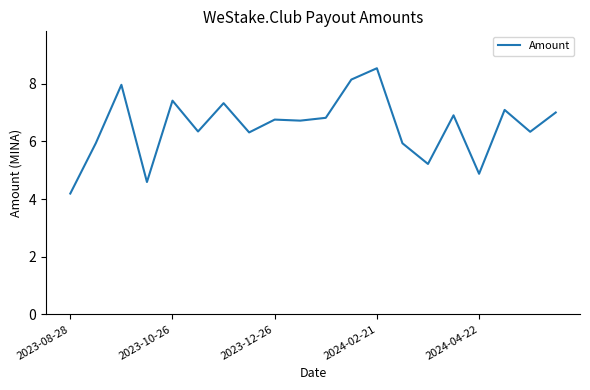

What is the difference between the maximum and second lowest values?

3.9